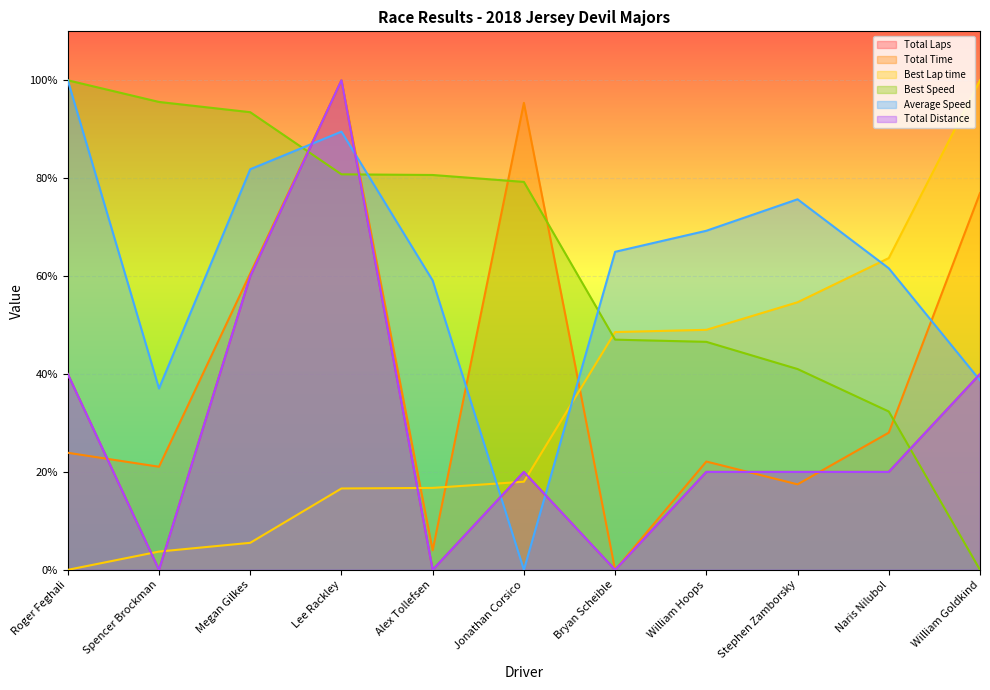

What is the spread (max minus min) of values at Roger Feghali?

100.0